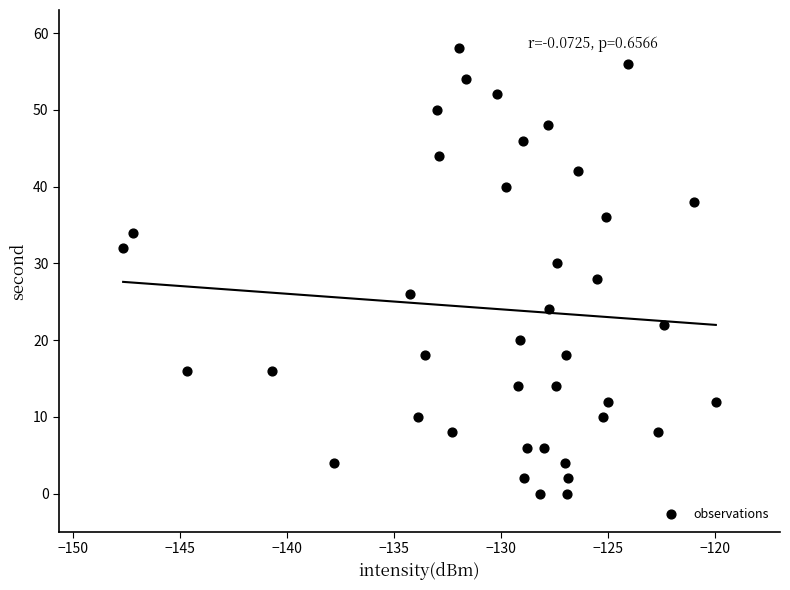

What is the range of Y values (max minus min)?

58